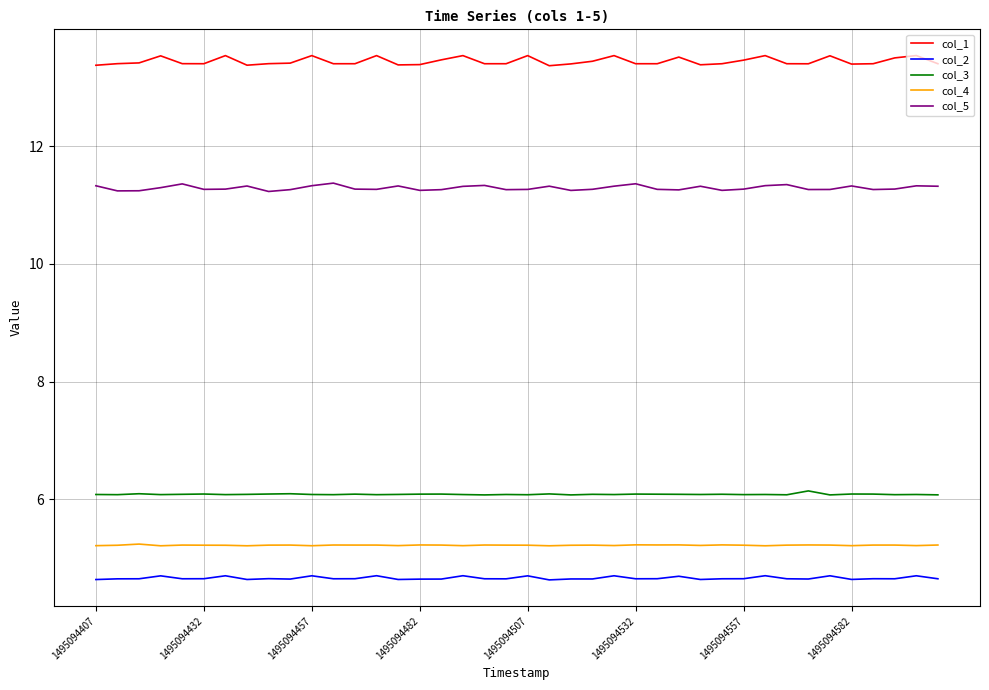

Which series has the largest total across all categories?

col_1